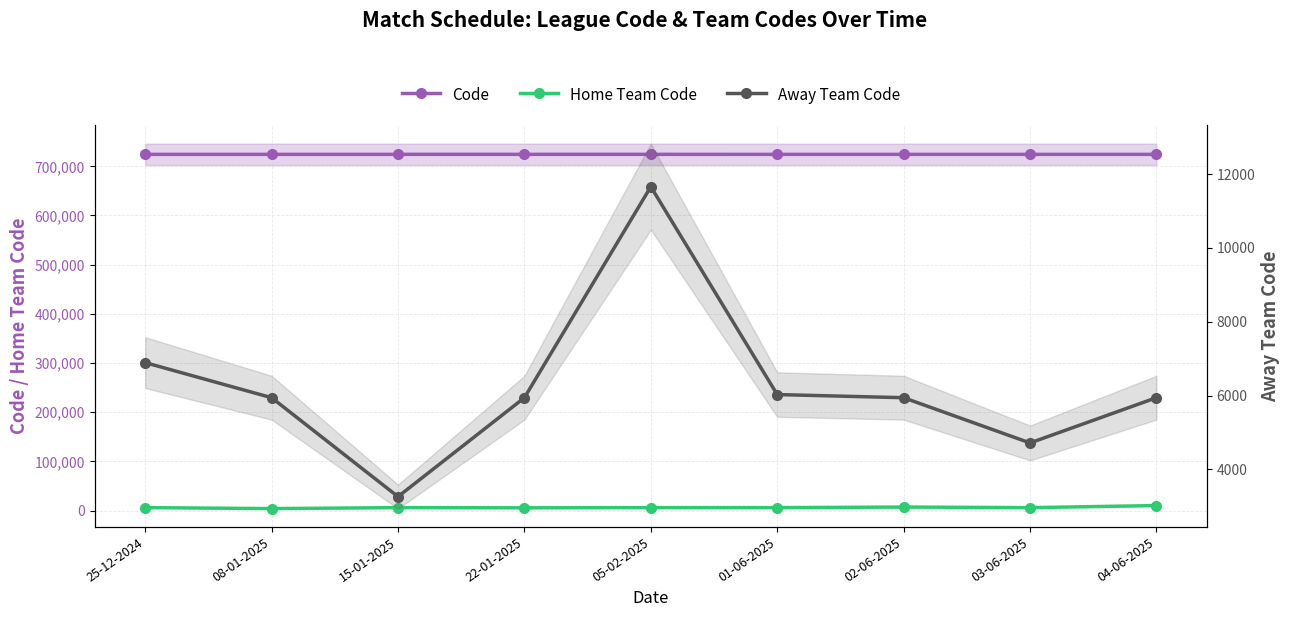

What value does the Home Team Code series have at 04-06-2025, to the nearest 100?

10100